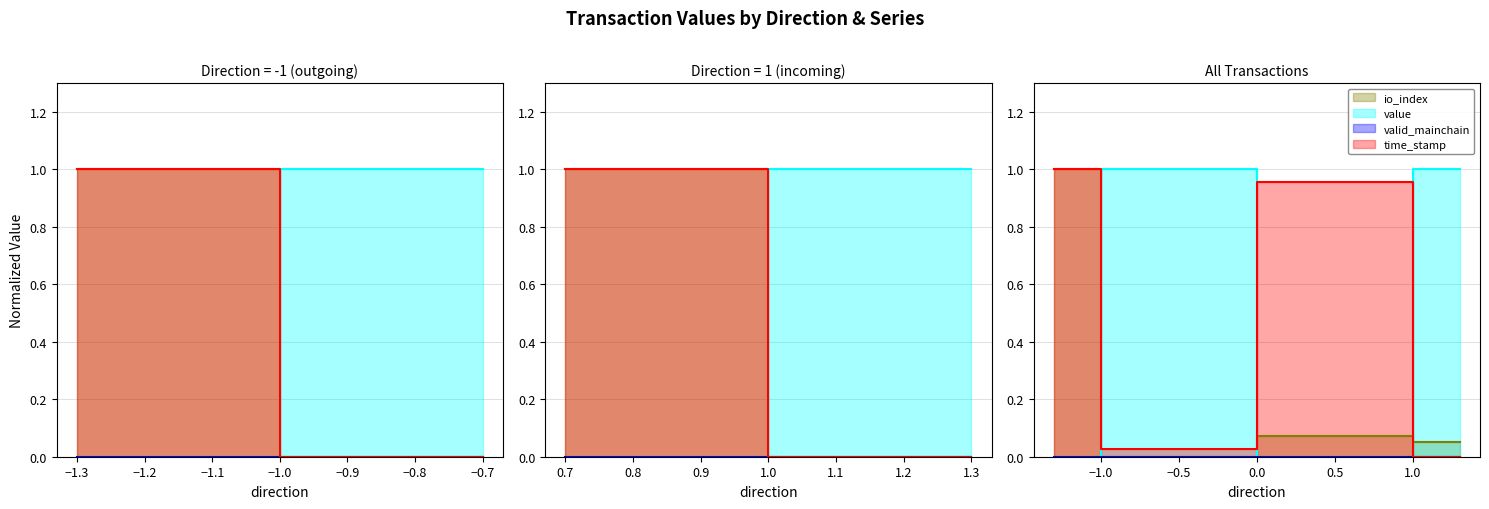

Between 1 and -1, which is larger?

1